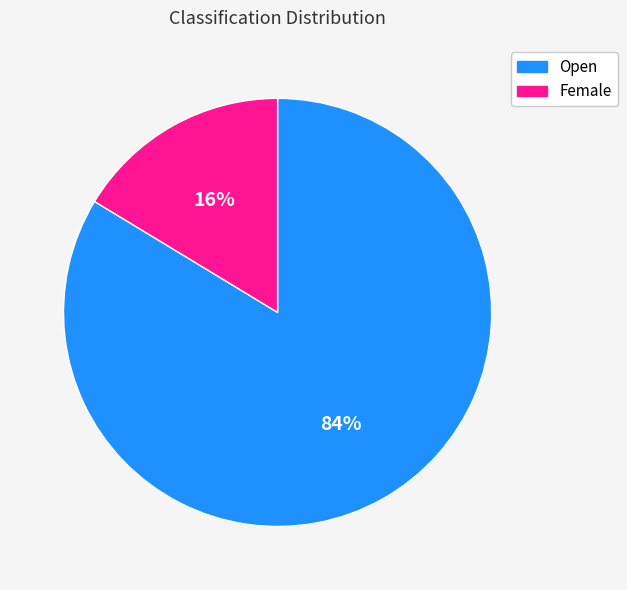

Does Open represent more than half of the total?

Yes